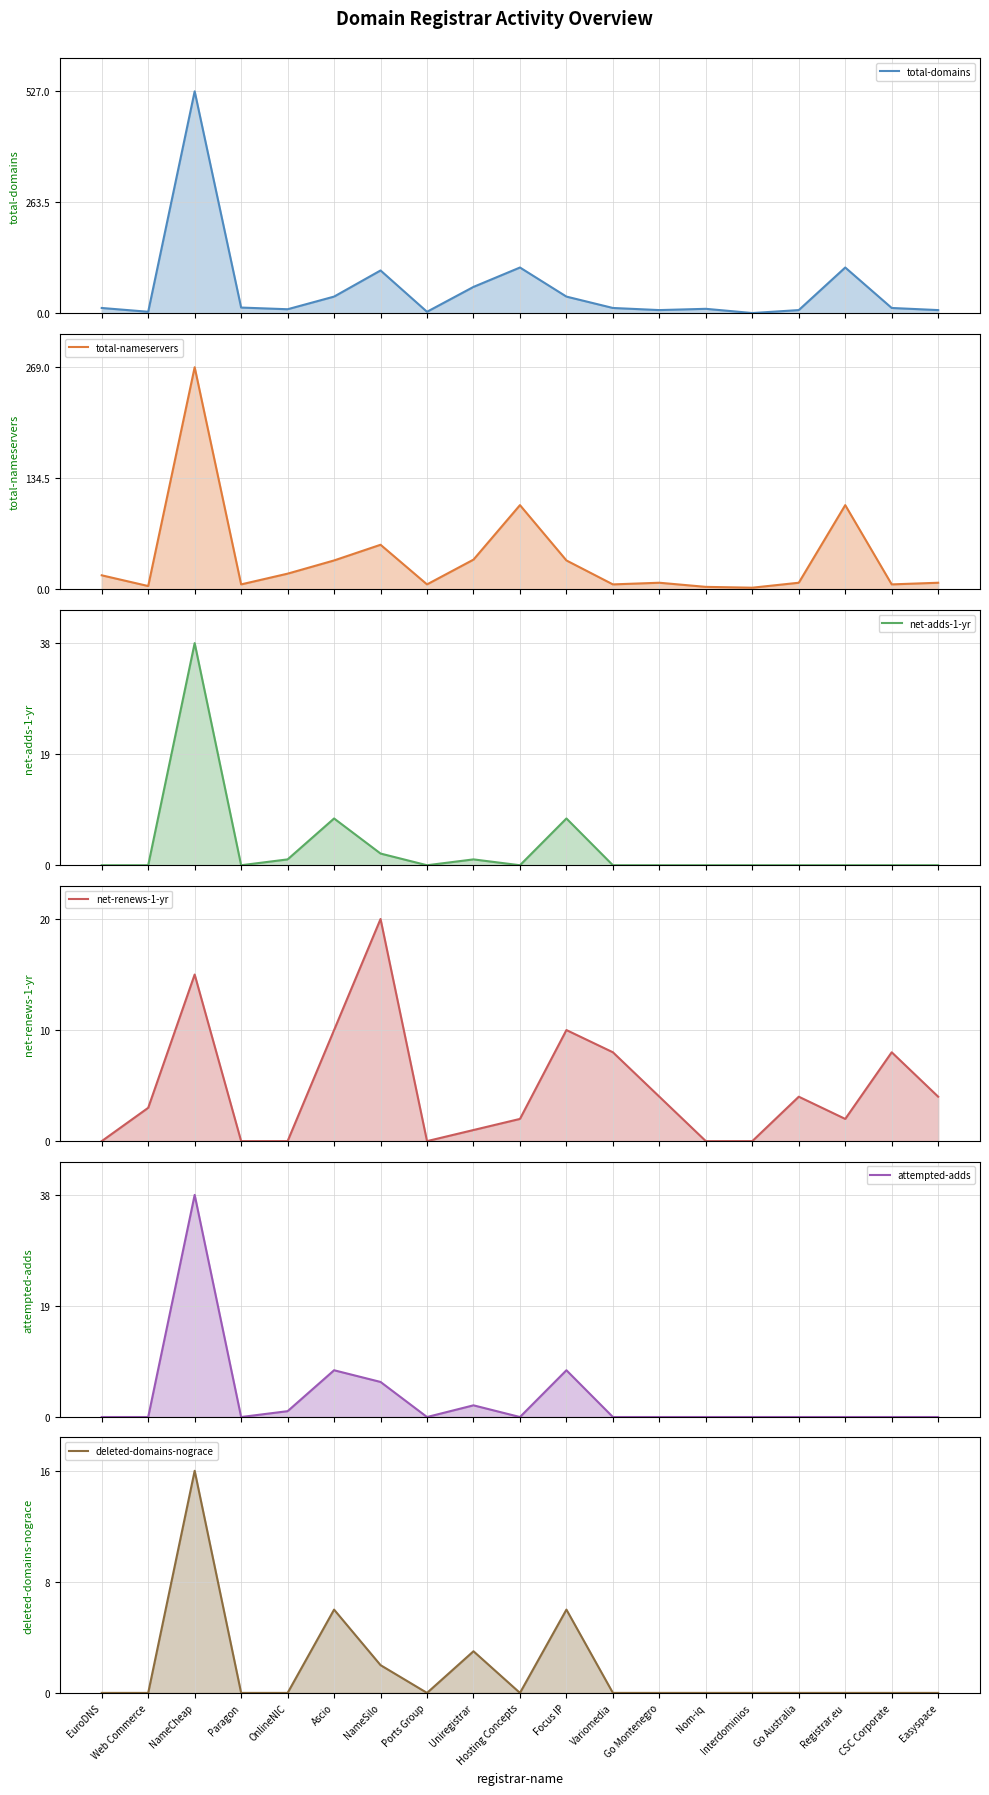

At which category is the sum across all series the highest?

NameCheap